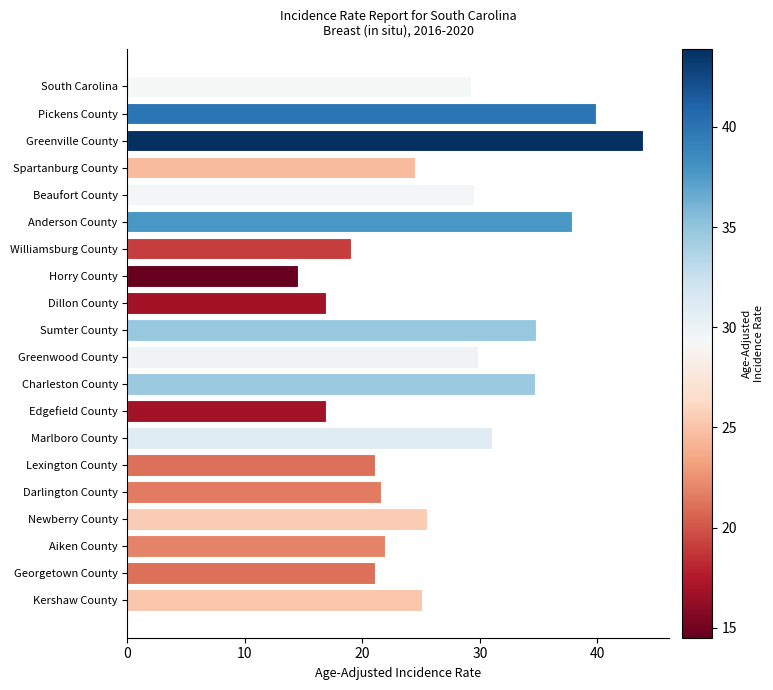

What is the difference between the maximum and minimum values?

29.4